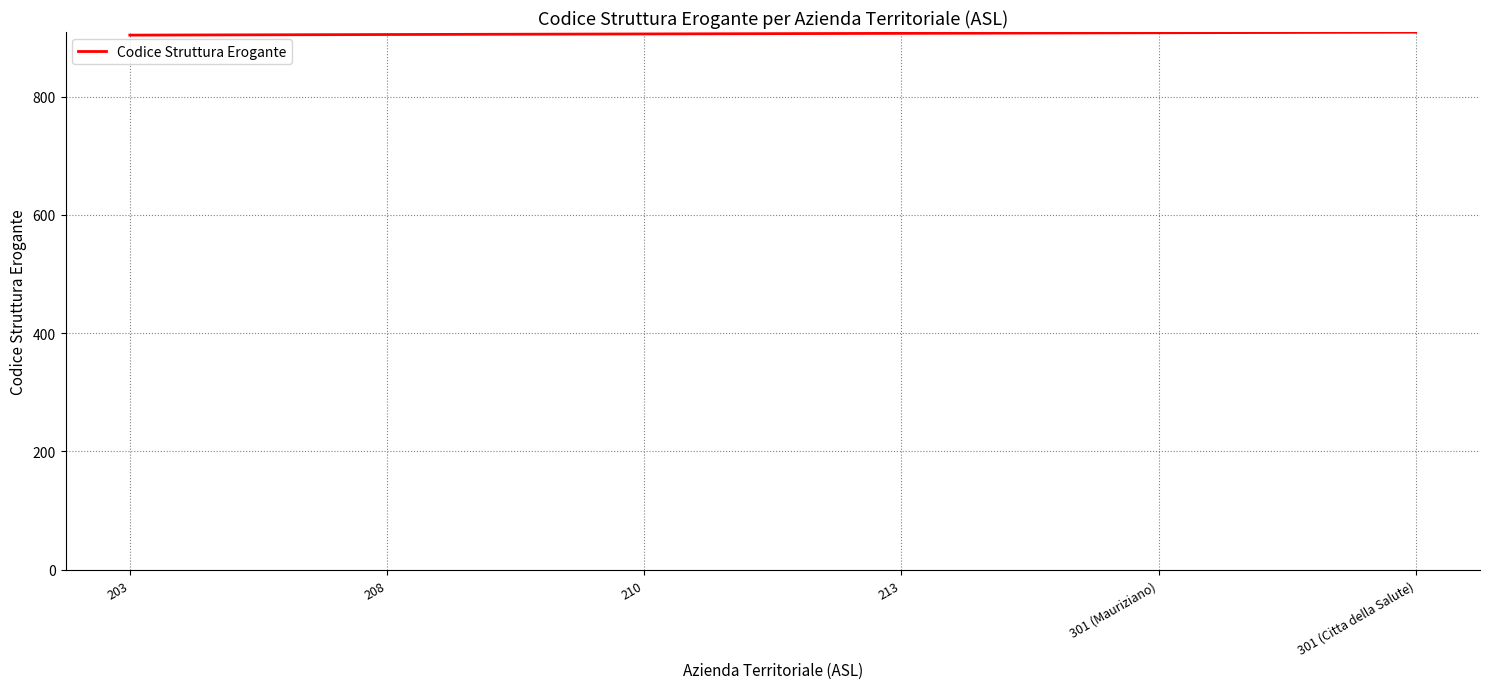

What is the smallest value displayed?

904